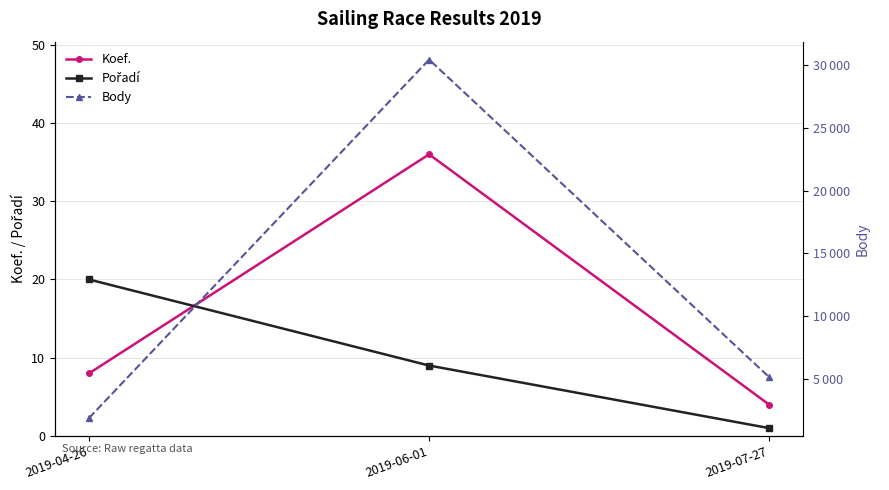

Which has a higher value, 2019-06-01 or 2019-04-26?

2019-06-01